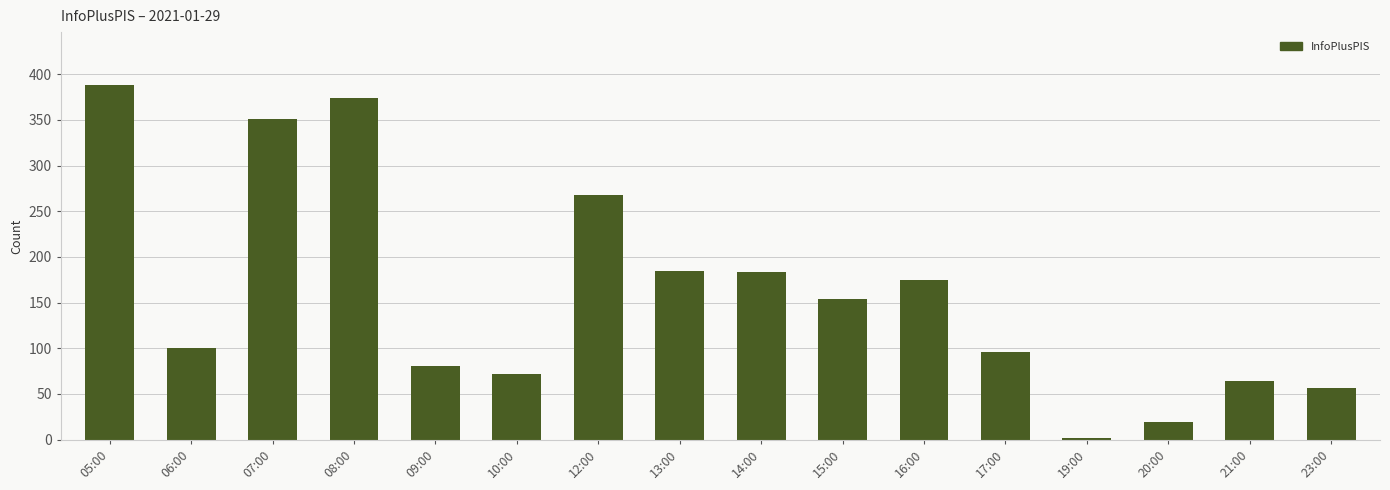

The chart shows a value of 388 at 05:00. True or false?

True